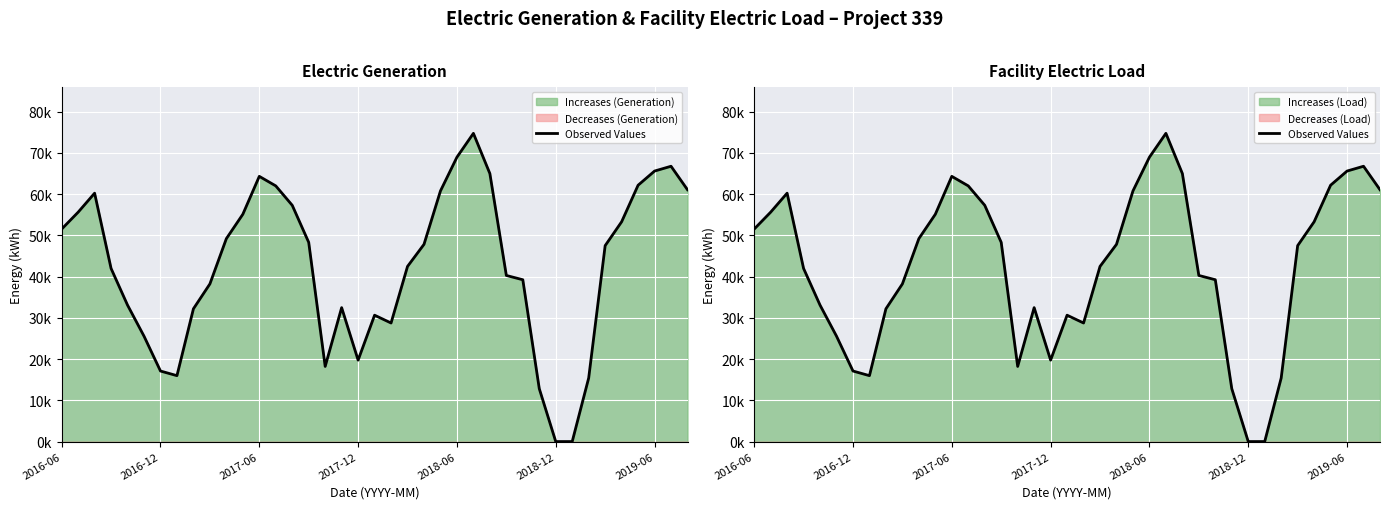

Which has a higher value, 25 or 27?

25